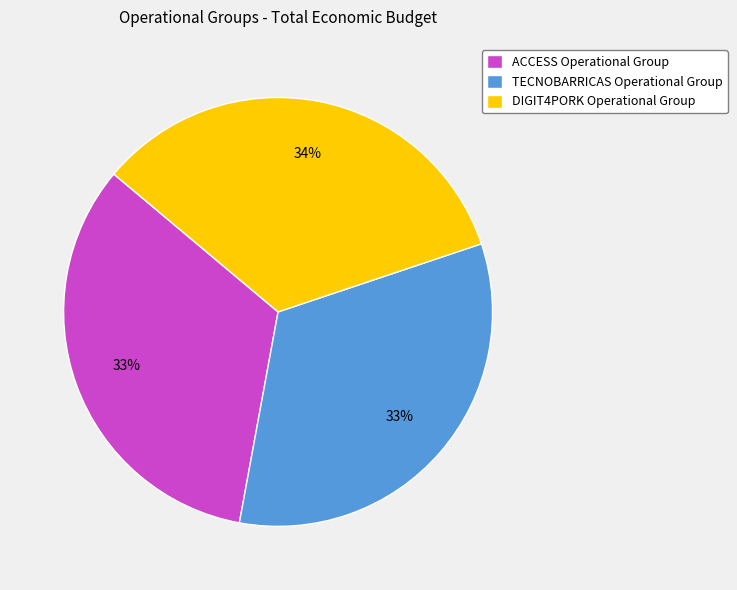

Count the number of slices in the pie.

3